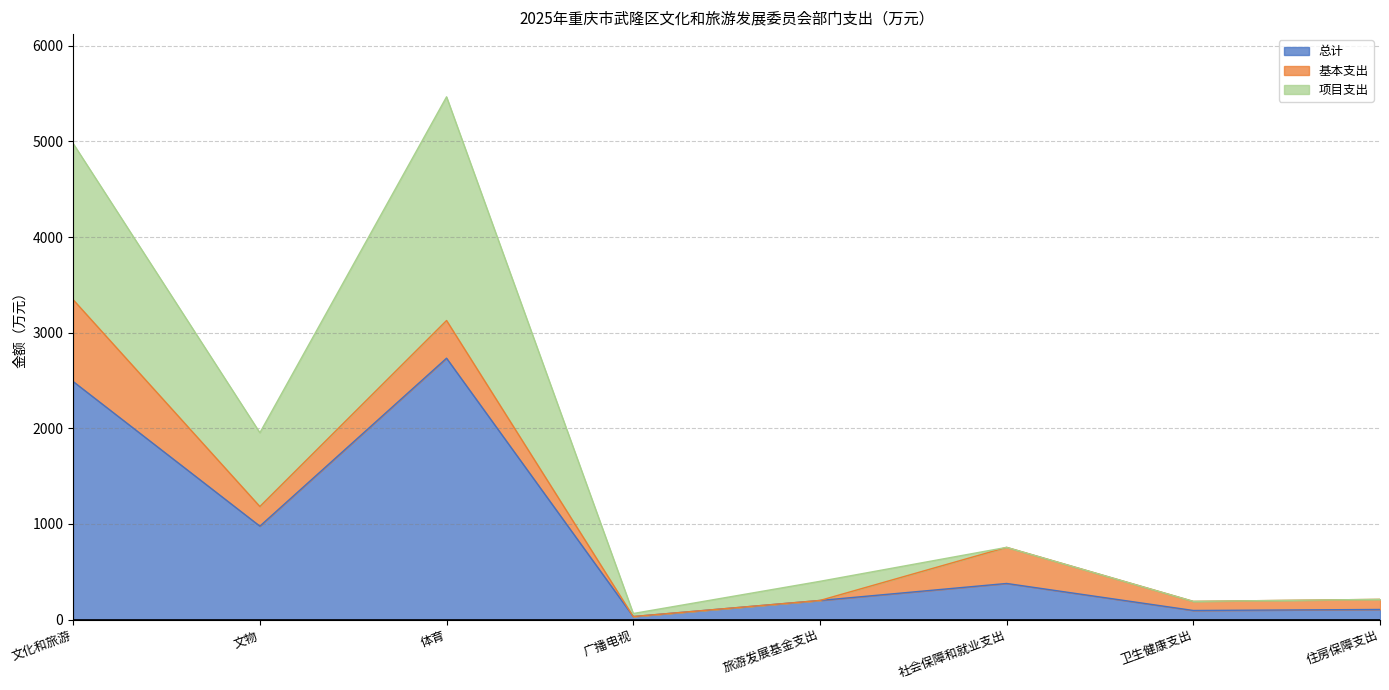

What are all the series names shown in the legend?

总计, 基本支出, 项目支出